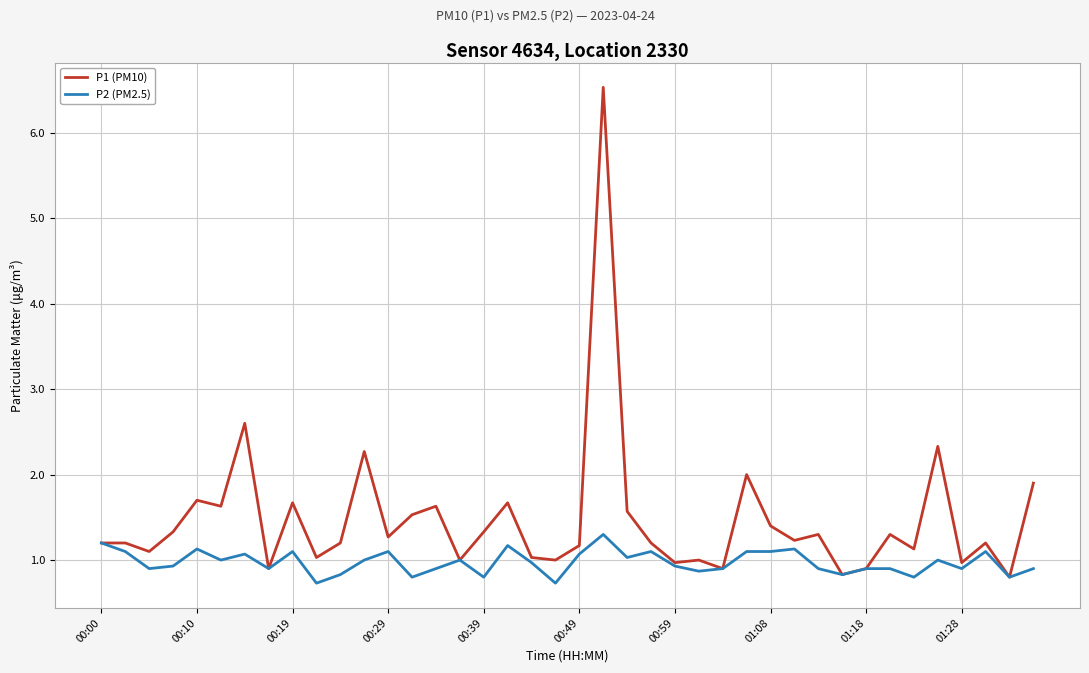

Which series has the largest total across all categories?

P1 (PM10)